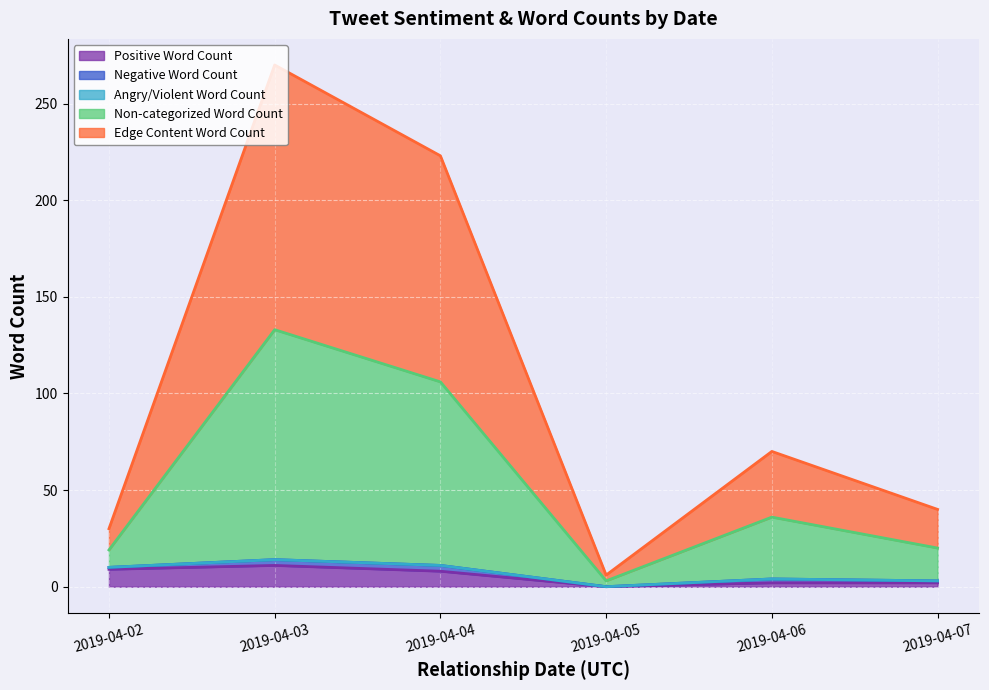

At which category is the sum across all series the highest?

2019-04-03